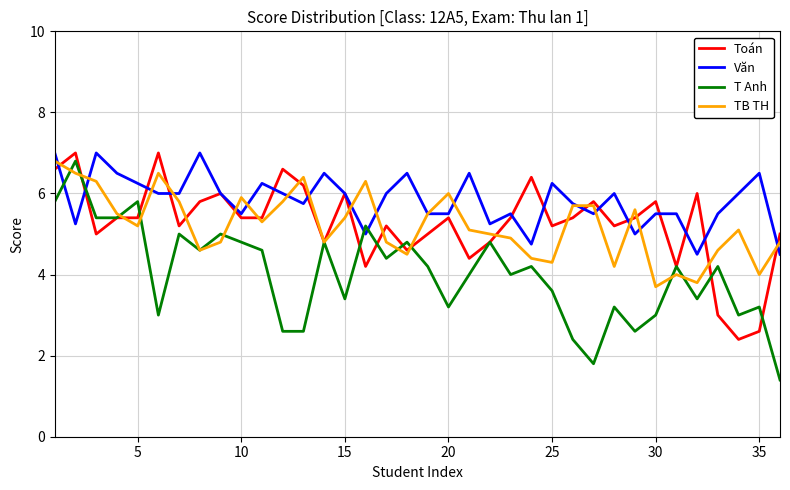

What is the highest value of the Toán series?

7.0